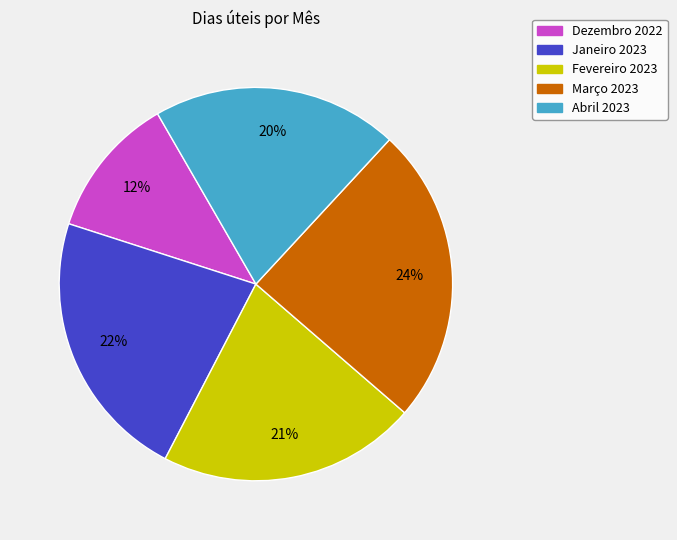

Does Abril 2023 account for over 50% of the chart?

No